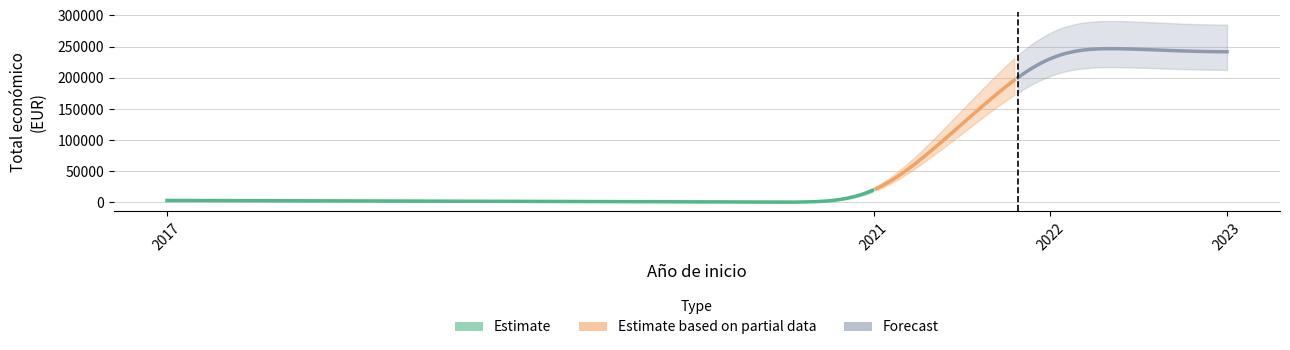

The value at 2023 is 430556. True or false?

False